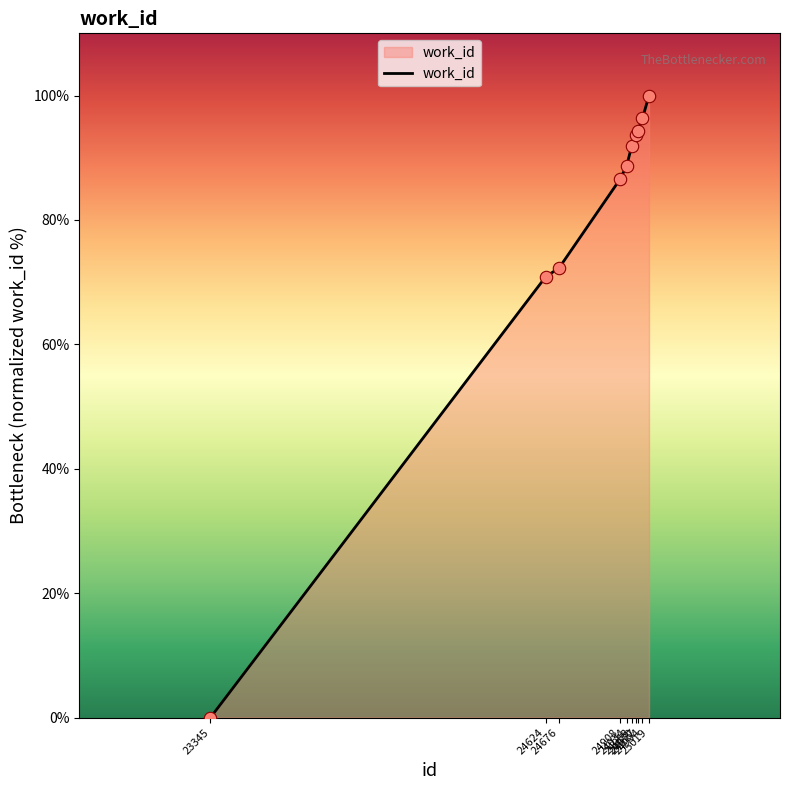

Between 24908 and 24934, which is larger?

24934